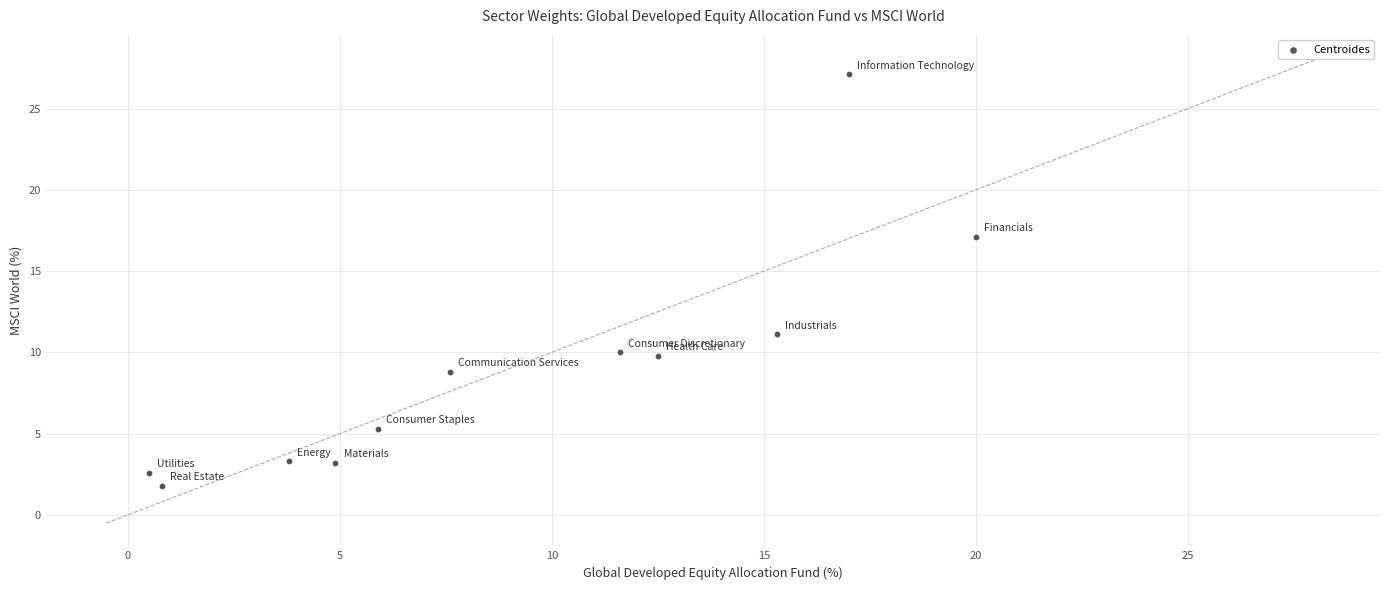

What is the average Y value?

9.1